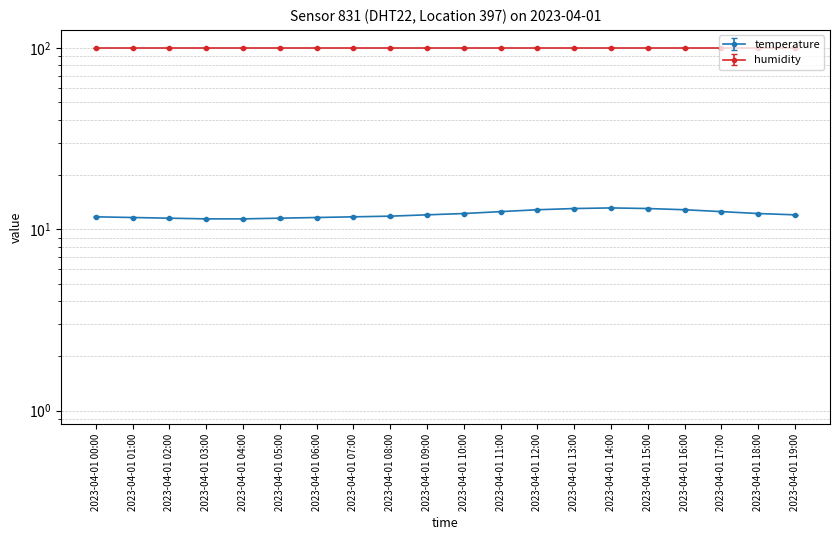

At which category does the data reach its first local peak?

2023-04-01 14:00